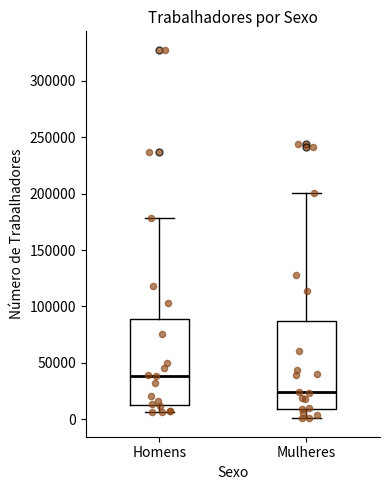

Reading left to right, transcribe this box plot: for each box, give where its median line is, the range the box spans, and where its two whiskers end, as read against the y-axis. The values are not printed on the chart, so give them approximately, as read against the axis.

Homens: median 40000, box 15000 to 90000, whiskers 5000 to 180000
Mulheres: median 25000, box 10000 to 85000, whiskers 0 to 200000